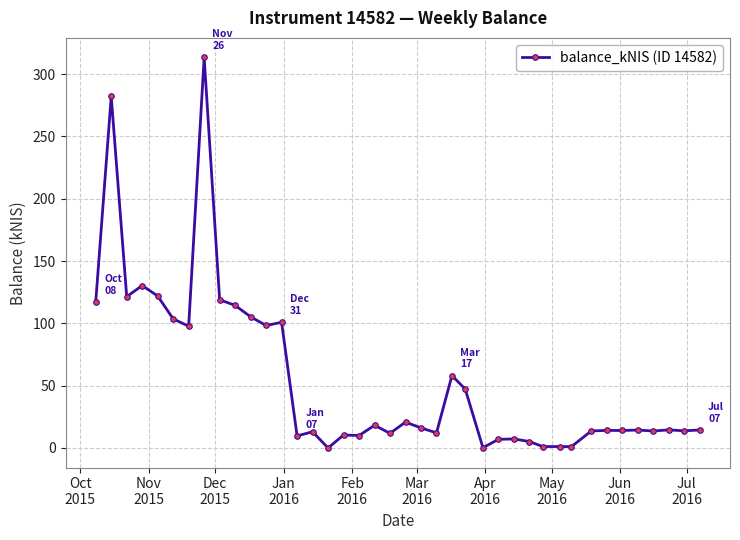

How many data points are above 14?

23